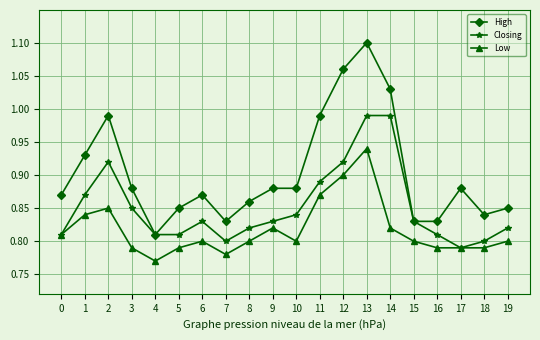

True or false: High and Low intersect in this chart.

False